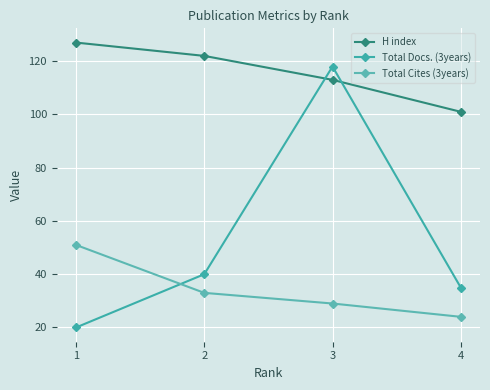

How many times do Total Cites (3years) and Total Docs. (3years) cross each other?

1